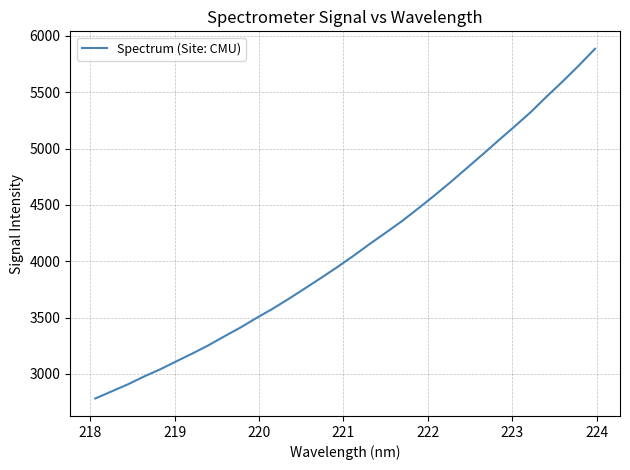

What is the average value?

4116.0